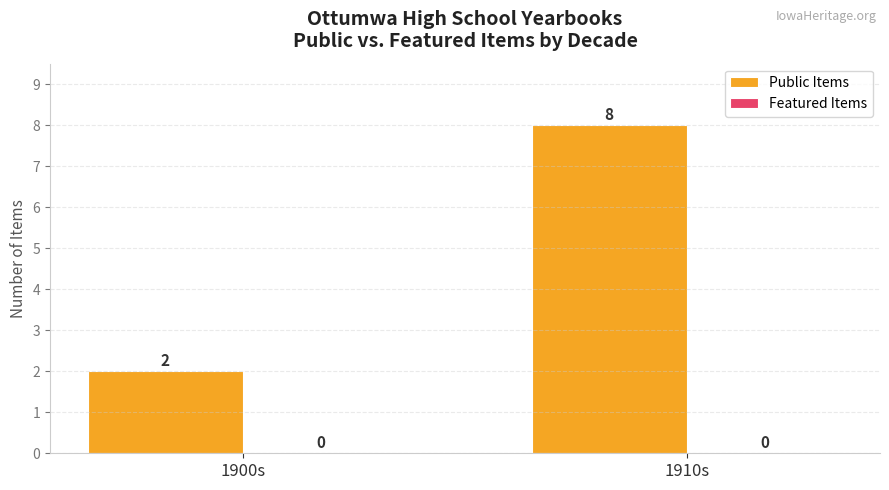

Reading left to right, what are all the values shown in this chart?

1900s=2	1910s=8